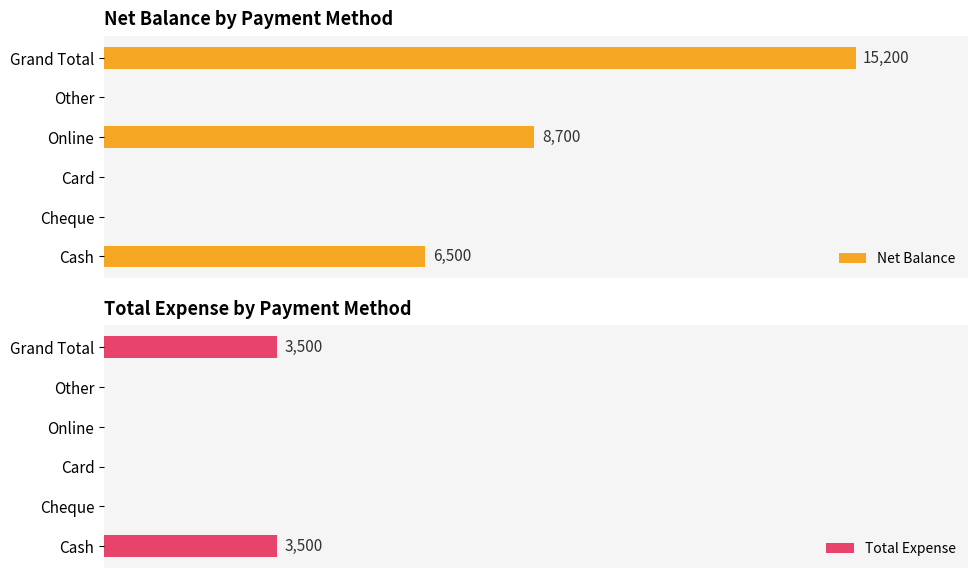

What is the value of the Total Expense bar at the 6th from the left?

3500